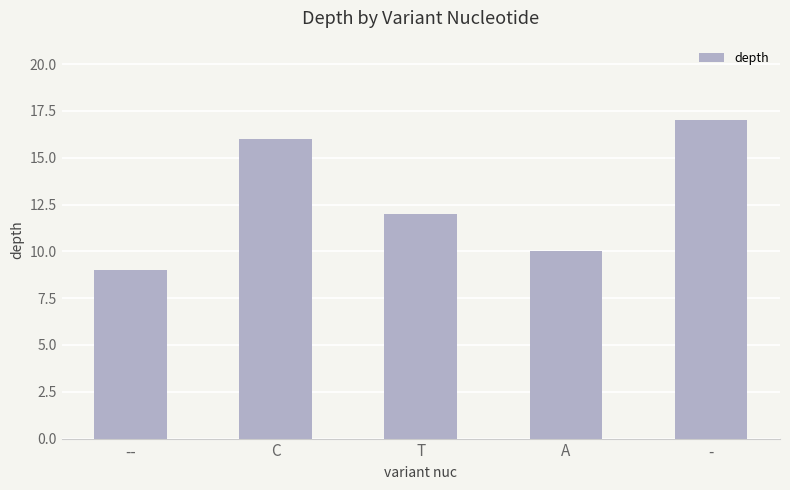

What is the average value?

13